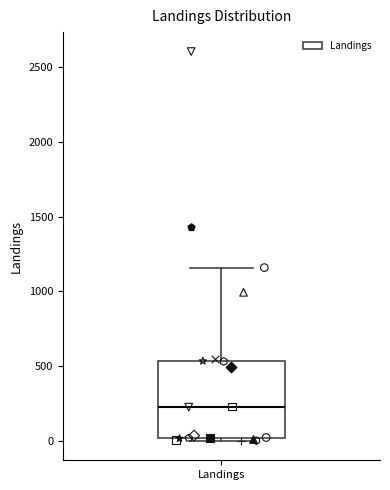

Read this box plot against the y-axis: the position of the median line, the range covered by the box, and the ends of both whiskers. The values are not printed on the chart, so give them approximately, as read against the axis.

median 250, box 0 to 550, whiskers 0 (just below the box's lower edge) to 1150